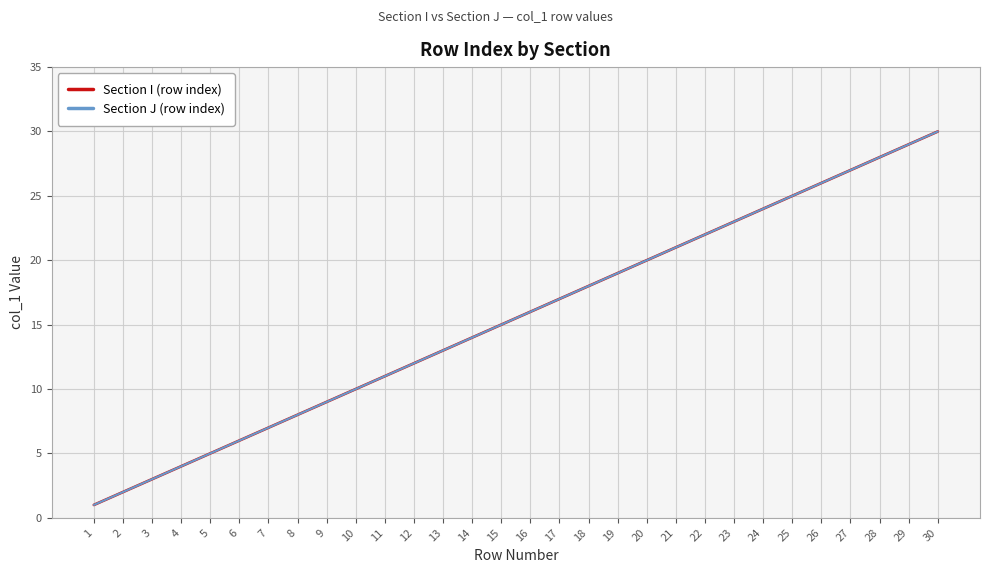

What is the value of the Section J (row index) point at the 22nd from the left?

22